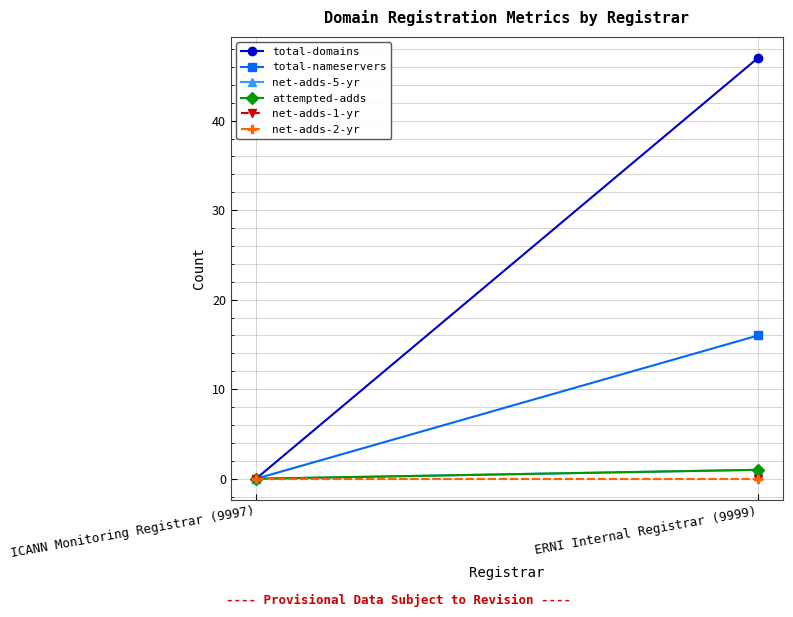

At which category does the chart reach its peak across all series?

ERNI Internal Registrar (9999)